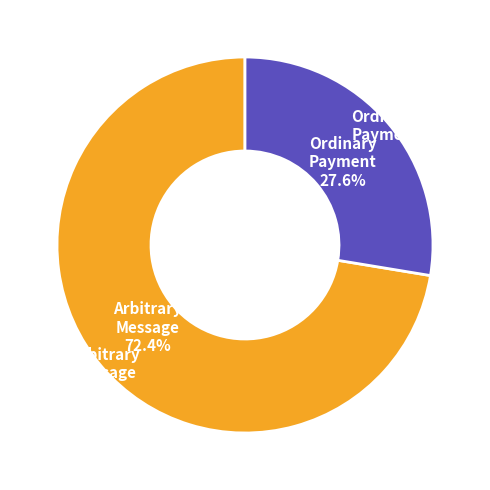

Which slice is the largest?

Arbitrary Message